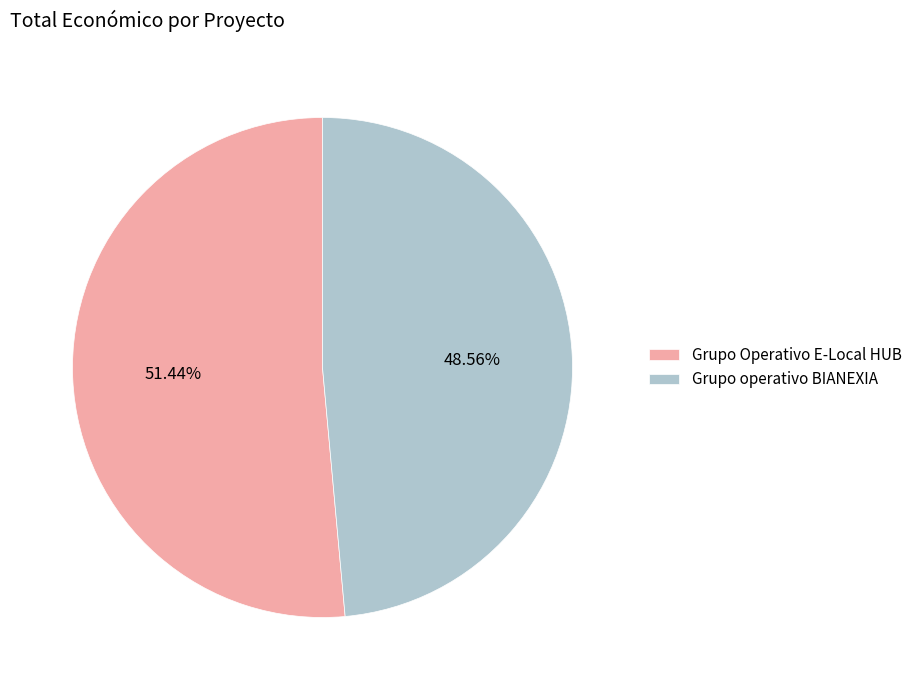

The Grupo operativo BIANEXIA slice represents 38% of the pie. True or false?

False